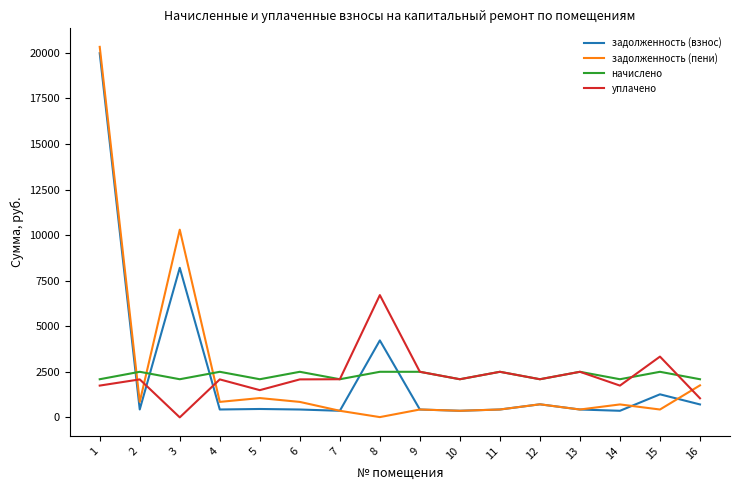

At which category does уплачено reach its first local valley?

3